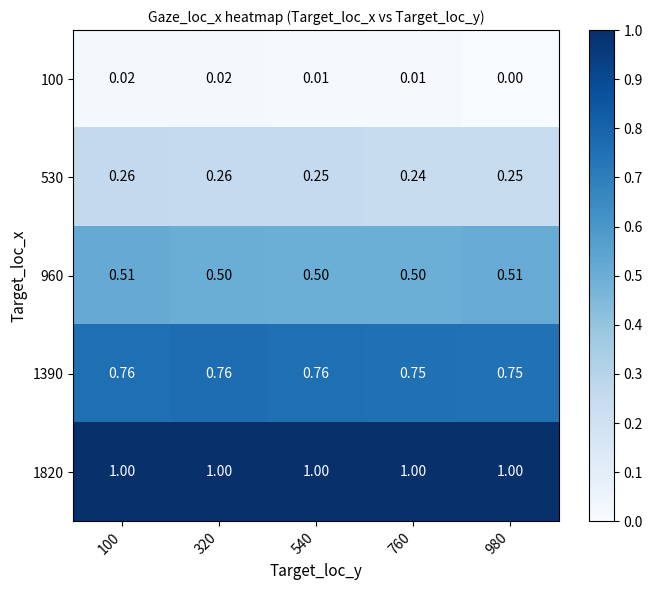

Is the value of 960 at 100 greater than the value of 1820 at 980?

No